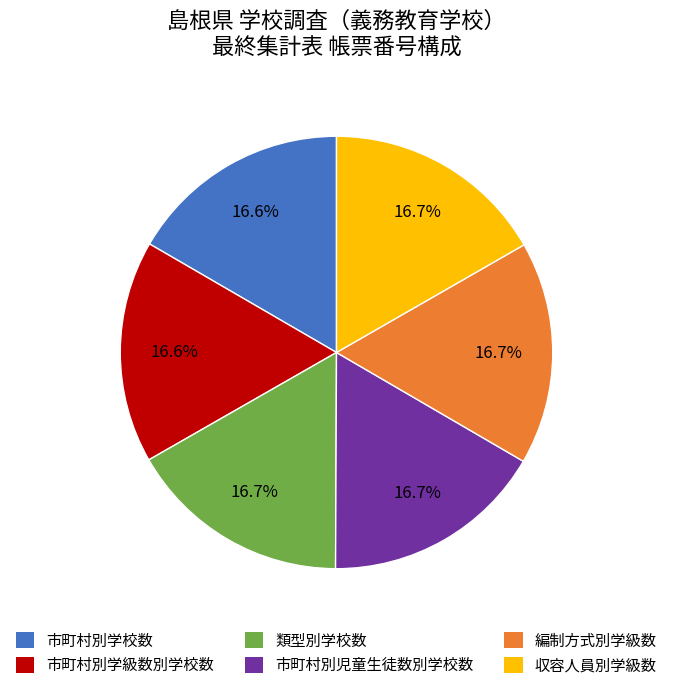

Count the number of slices in the pie.

6